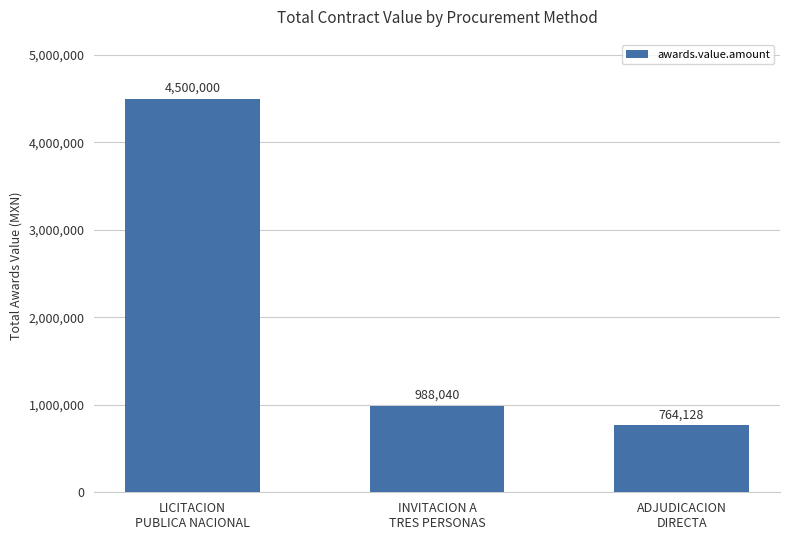

What is the value of the 2nd bar from the left?

988039.7